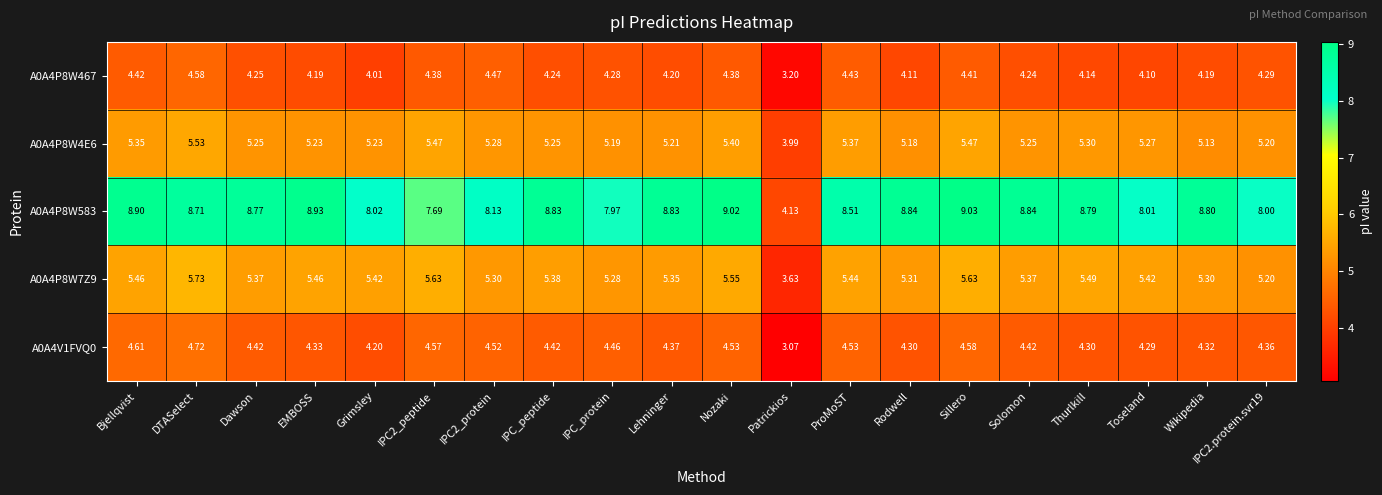

What is the total value across all series at Bjellqvist?

28.7